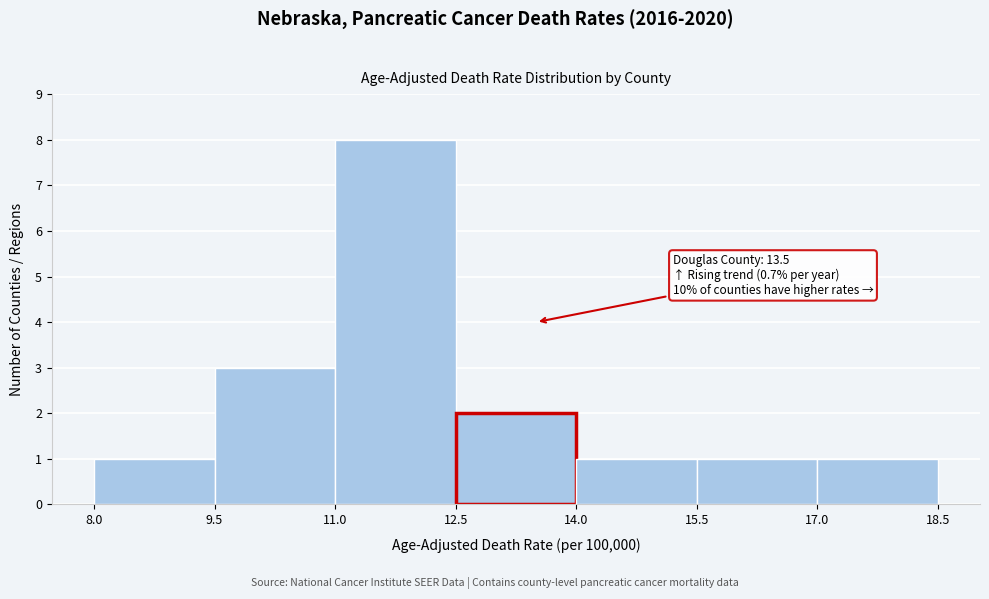

Which range on the x-axis has the tallest bar?

11.0 to 12.5